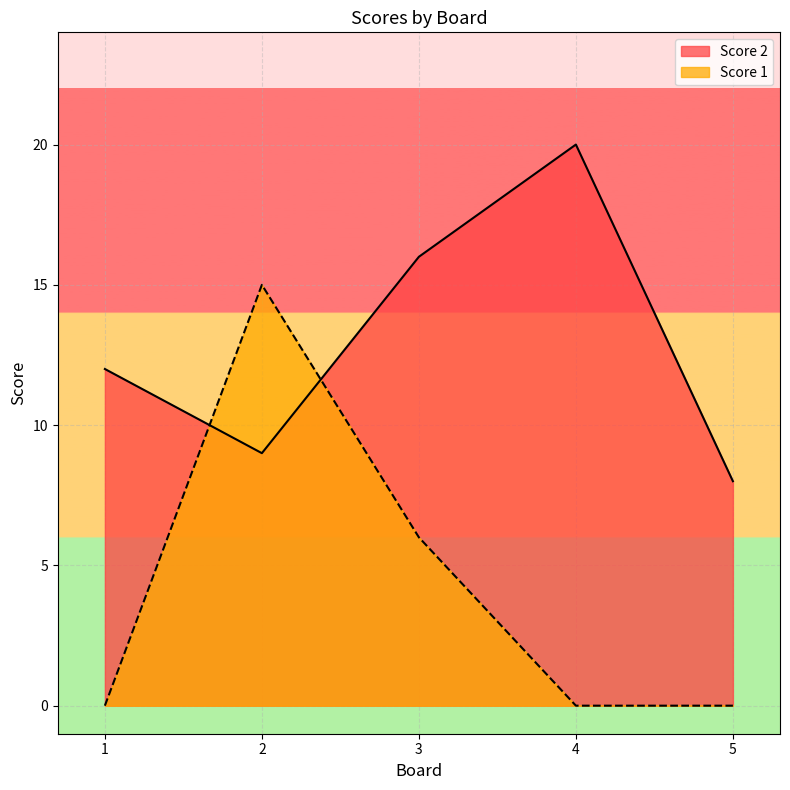

Reading right to left, extract all data points from this chart.

Score 2: 8	20	16	9	12
Score 1: 0	0	6	15	0